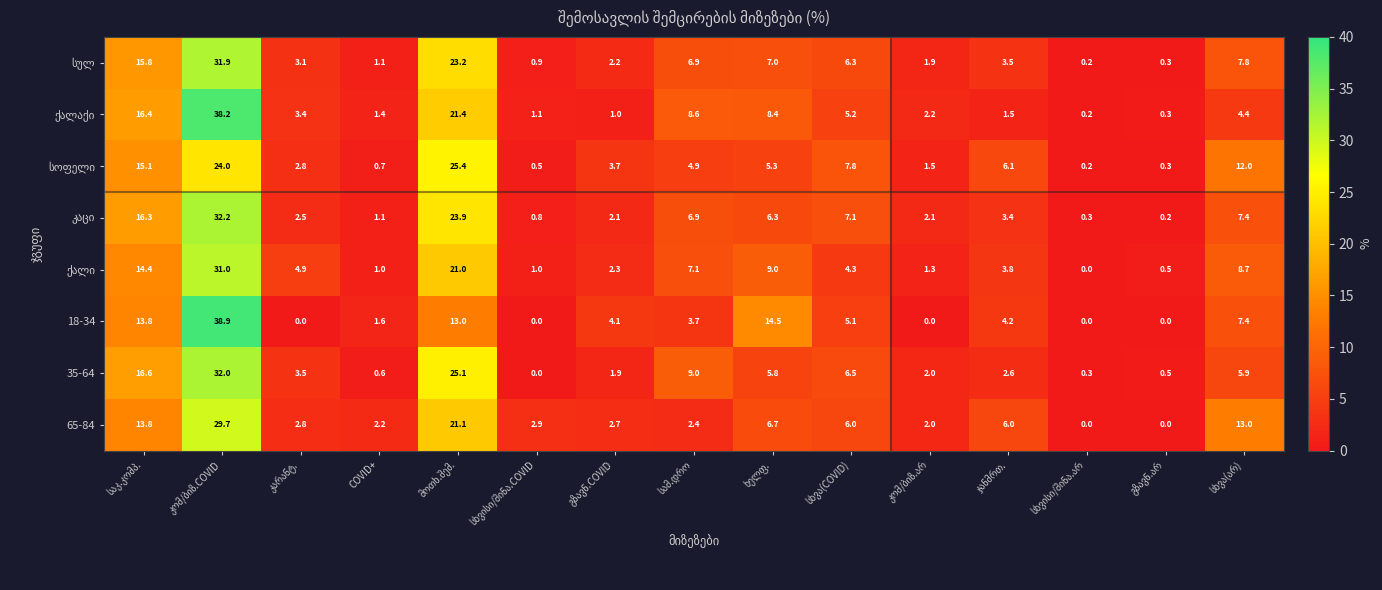

What is the difference between the second highest and second lowest values in the 65-84 series?

21.1